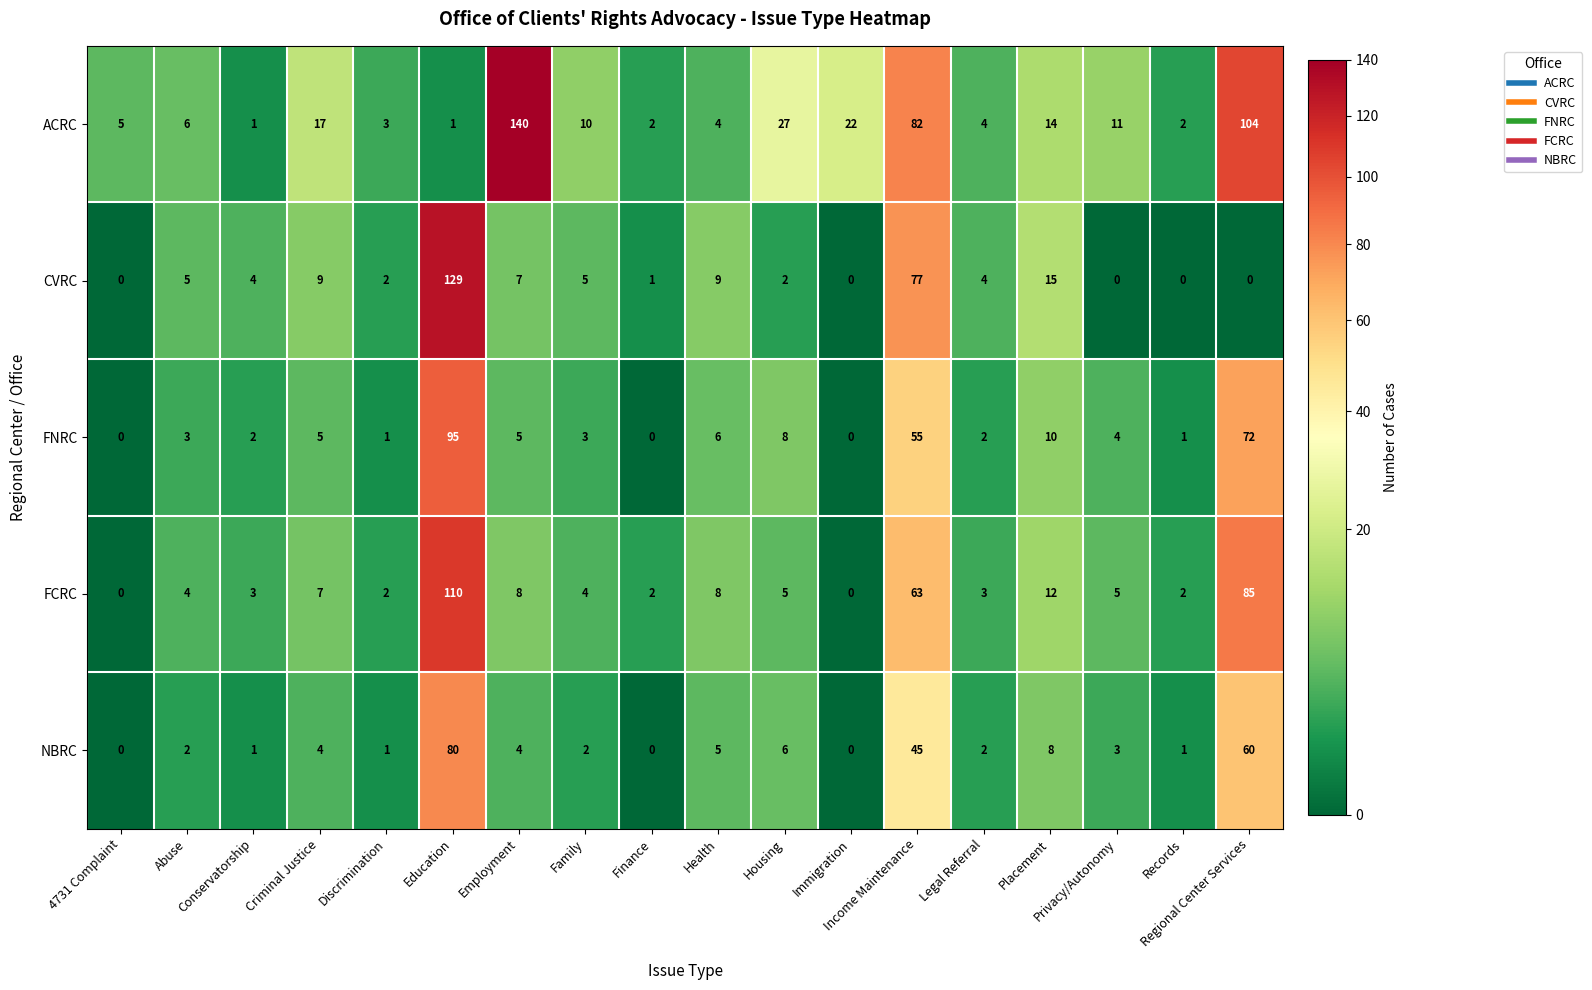

How many distinct data groups are displayed?

5